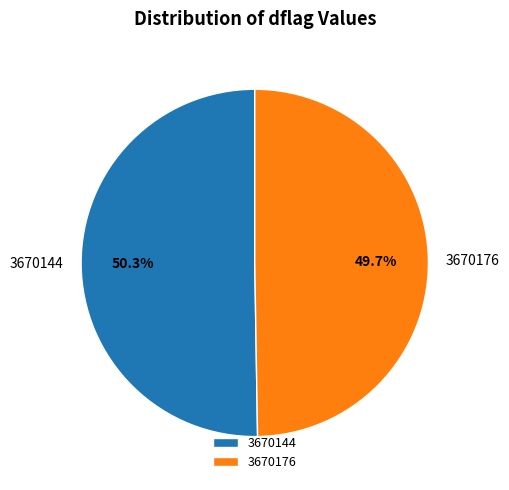

To the nearest percent, what is the combined percentage of 3670144 and 3670176?

100%